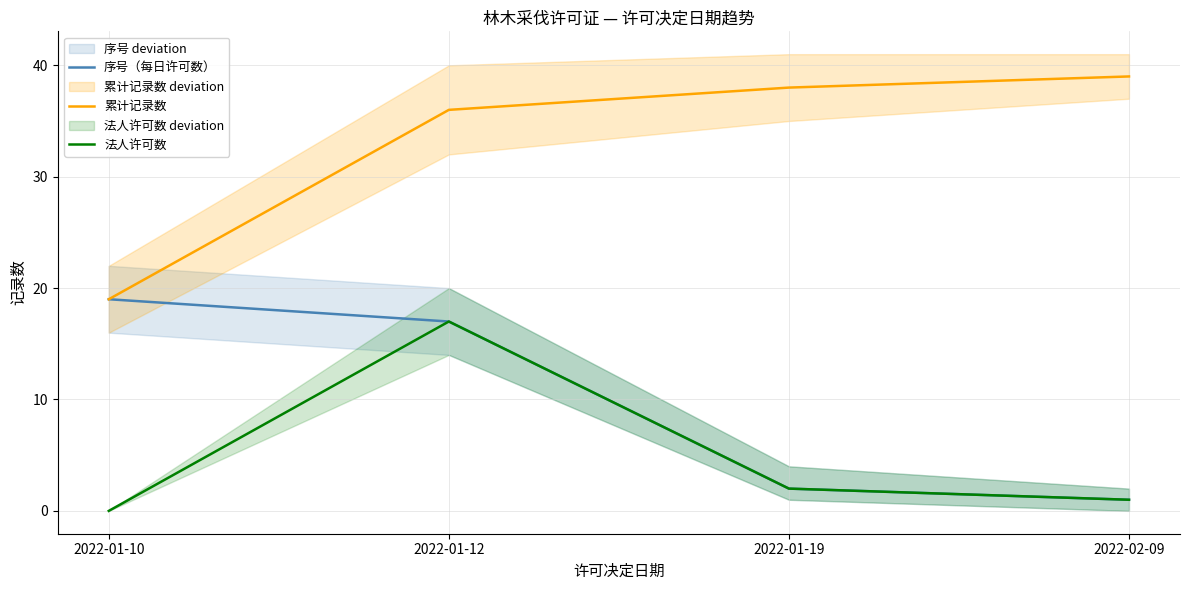

What is the label of the 3rd point from the left?

2022-01-19